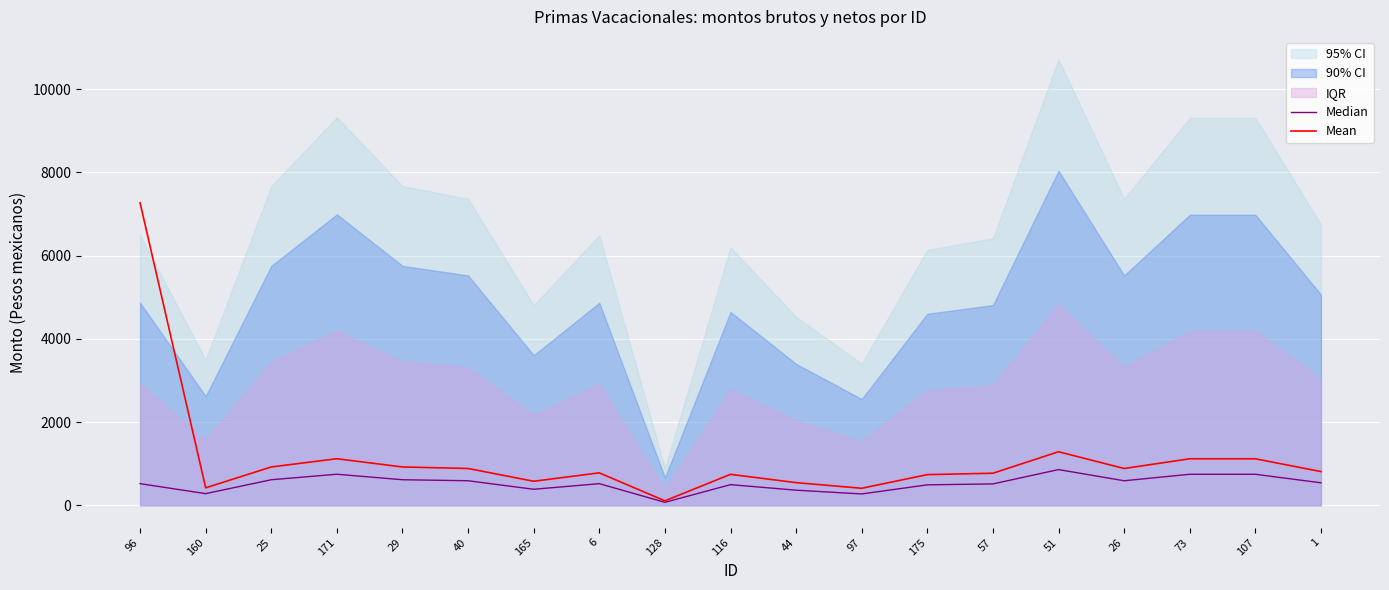

Between 25 and 1, which is larger?

25